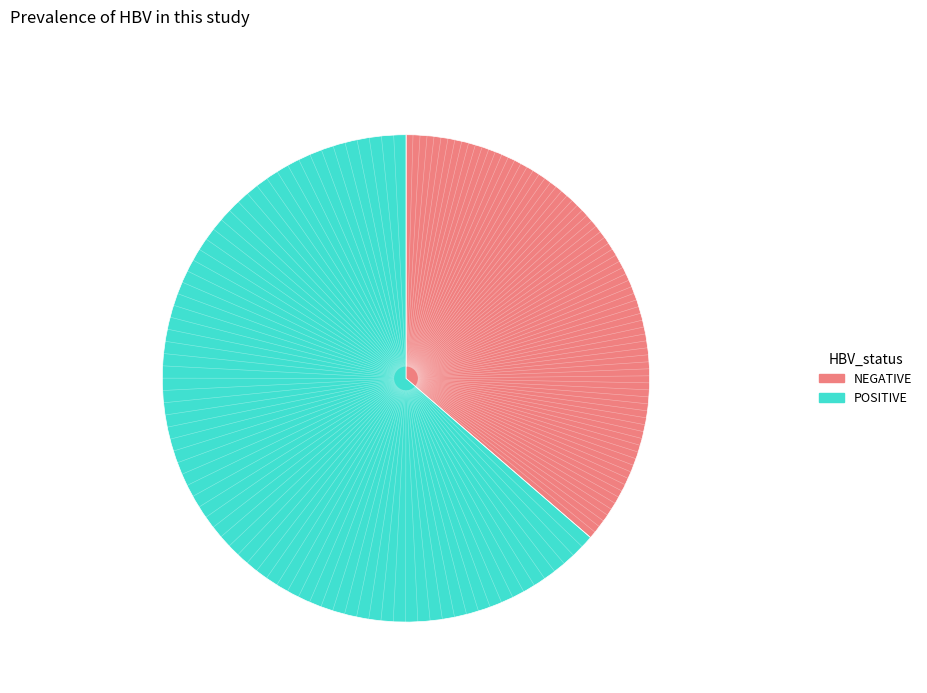

Count the number of slices in the pie.

2